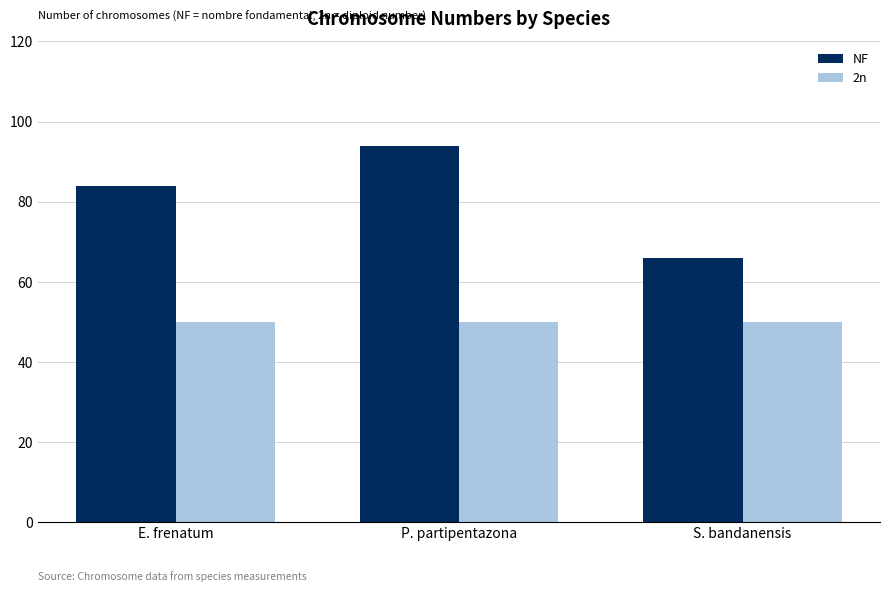

Between E. frenatum and S. bandanensis, which series saw the biggest shift?

NF